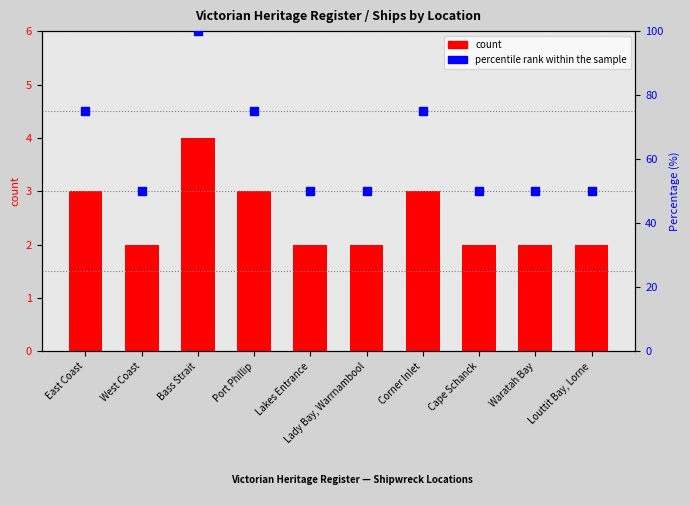

Which series has the widest spread of Y values?

percentile rank within the sample